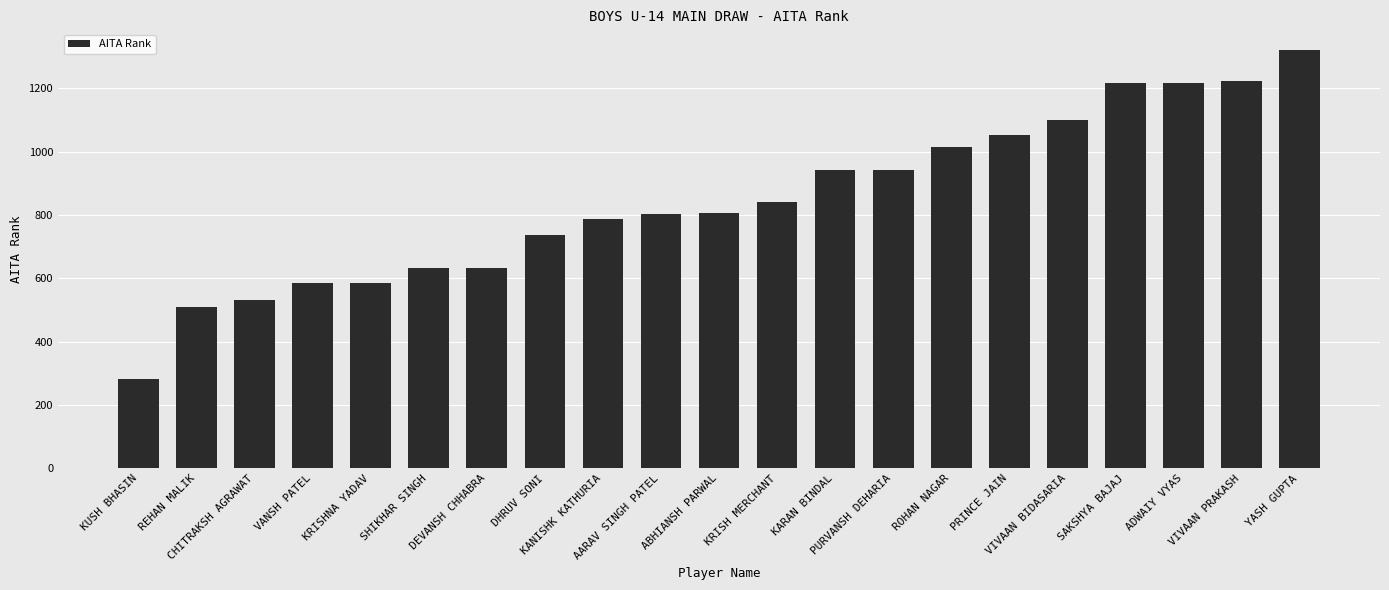

What is the greatest value displayed?

1320